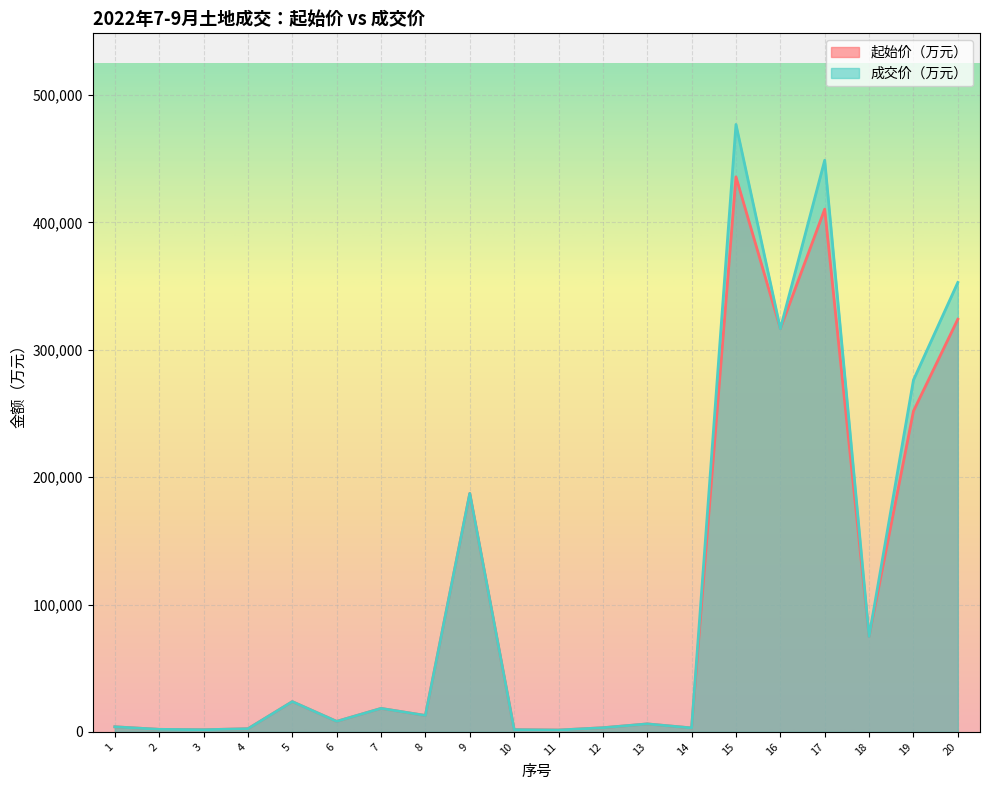

Is the value of 起始价（万元） at 11 greater than the value of 成交价（万元） at 14?

No